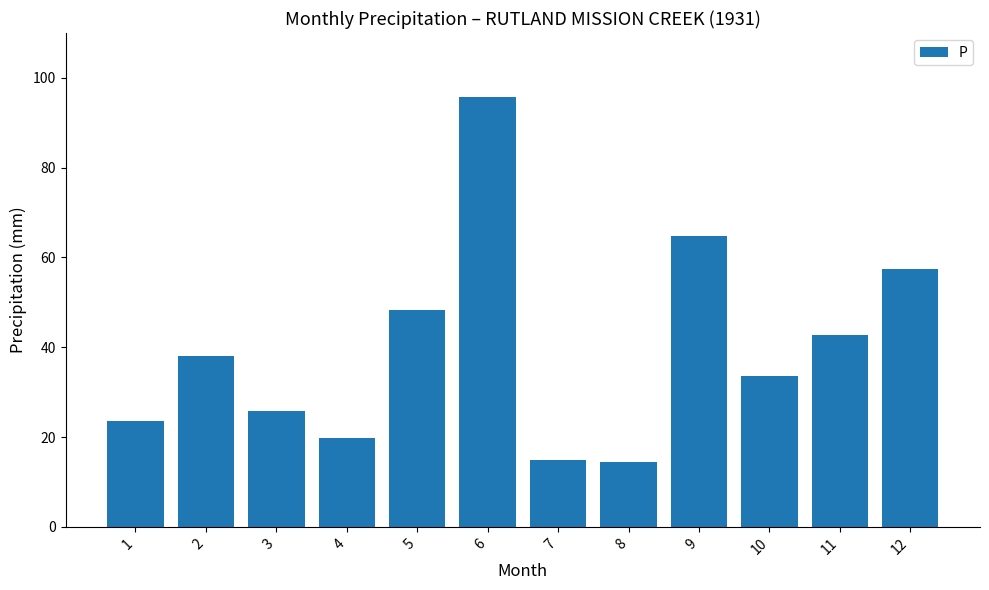

The chart shows a value of 64.7 at 9. True or false?

True